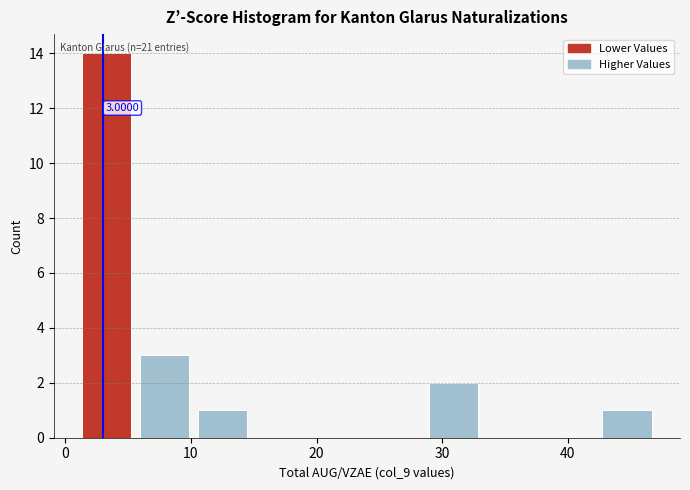

Over which range of the x-axis is the bar tallest?

1.0 to 5.6